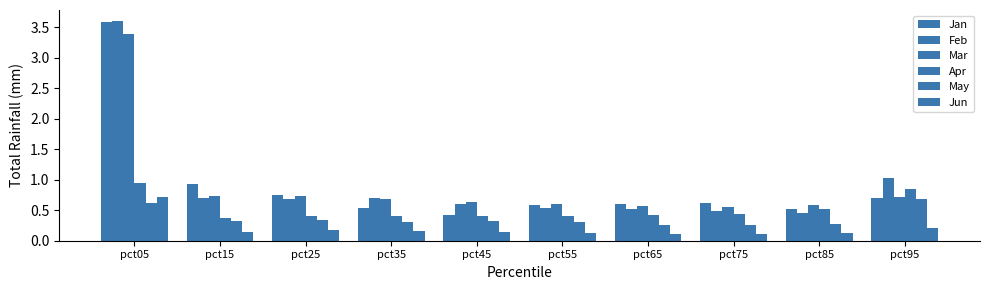

How many bars are there in each group?

6